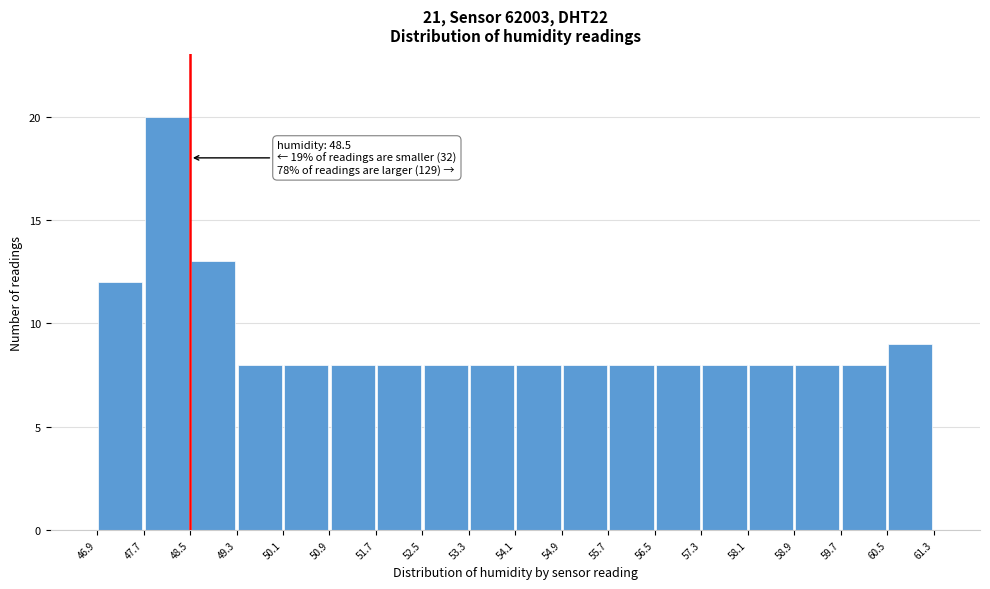

Over which range of the x-axis is the bar tallest?

47.7 to 48.5